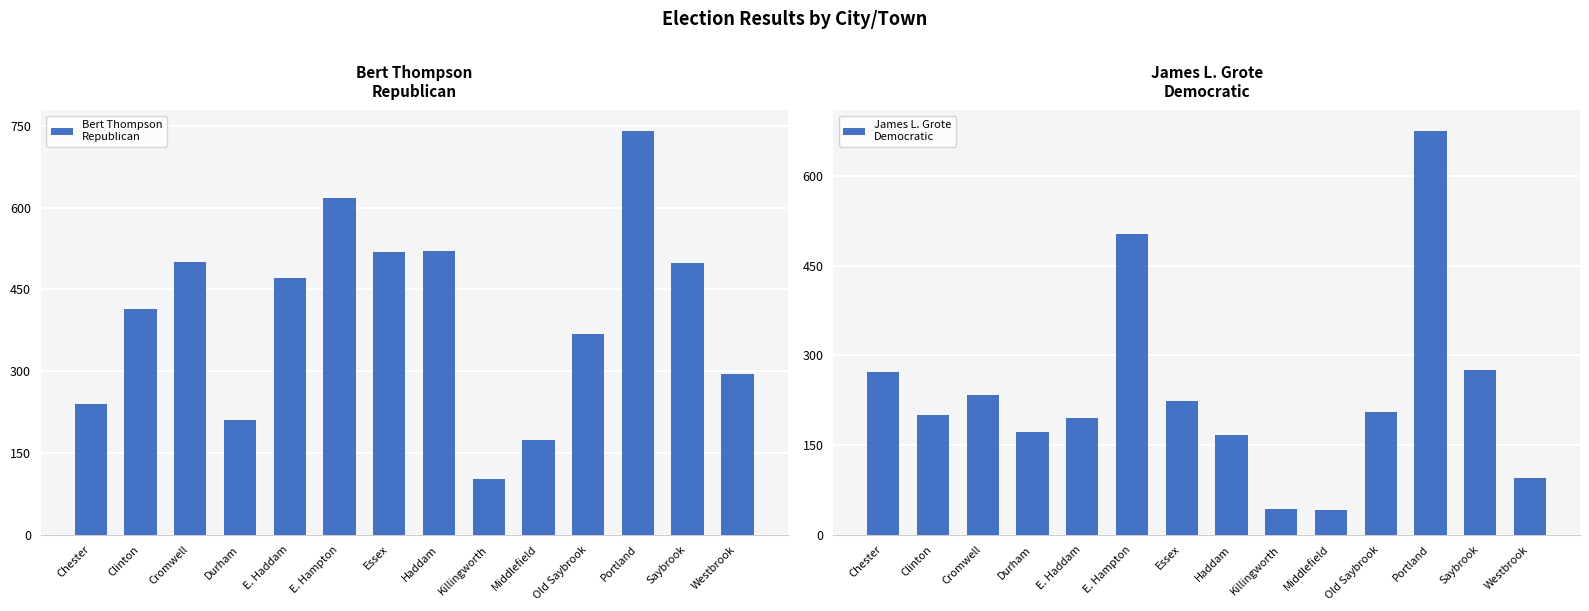

Rank the categories by Bert Thompson
Republican value from lowest to highest.

Killingworth, Middlefield, Durham, Chester, Westbrook, Old Saybrook, Clinton, E. Haddam, Saybrook, Cromwell, Essex, Haddam, E. Hampton, Portland